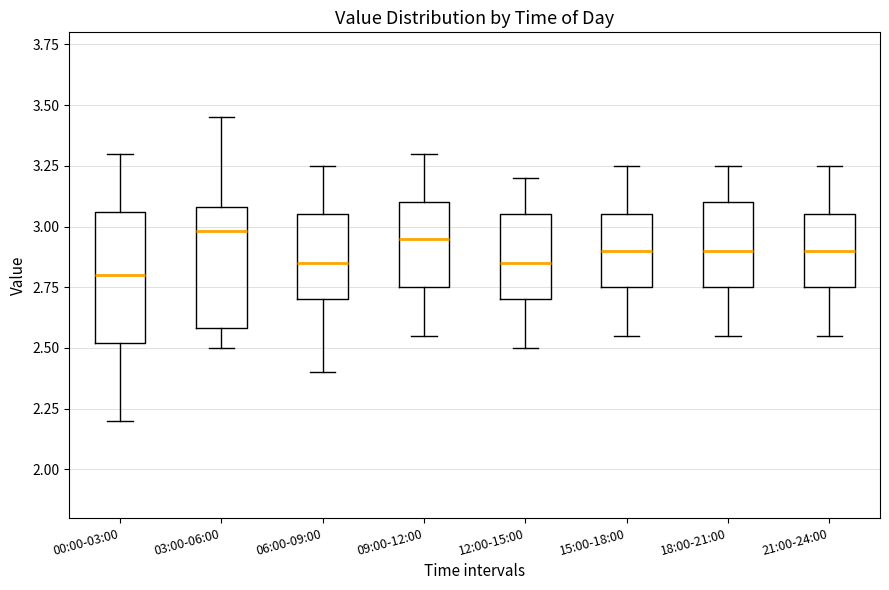

Reading left to right, transcribe this box plot: for each box, give where its median line is, the range the box spans, and where its two whiskers end, as read against the y-axis. The values are not printed on the chart, so give them approximately, as read against the axis.

00:00-03:00: median 2.80, box 2.50 to 3.05, whiskers 2.20 to 3.30
03:00-06:00: median 3.00, box 2.60 to 3.10, whiskers 2.50 to 3.45
06:00-09:00: median 2.85, box 2.70 to 3.05, whiskers 2.40 to 3.25
09:00-12:00: median 2.95, box 2.75 to 3.10, whiskers 2.55 to 3.30
12:00-15:00: median 2.85, box 2.70 to 3.05, whiskers 2.50 to 3.20
15:00-18:00: median 2.90, box 2.75 to 3.05, whiskers 2.55 to 3.25
18:00-21:00: median 2.90, box 2.75 to 3.10, whiskers 2.55 to 3.25
21:00-24:00: median 2.90, box 2.75 to 3.05, whiskers 2.55 to 3.25